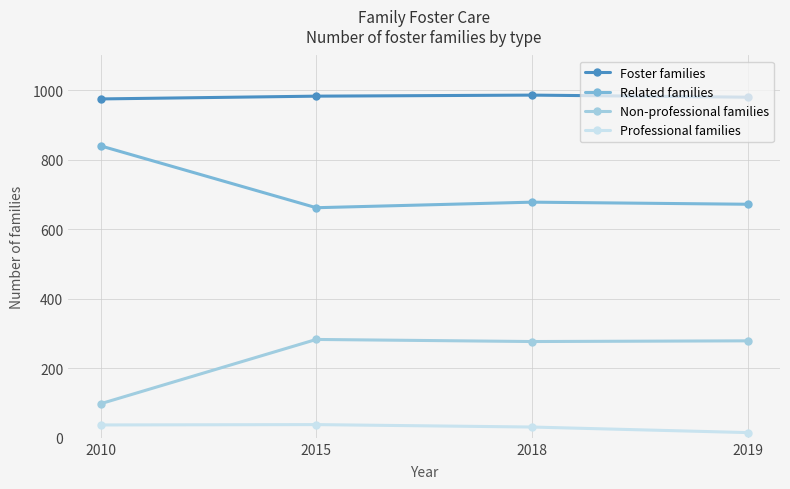

What is the greatest value displayed?

986